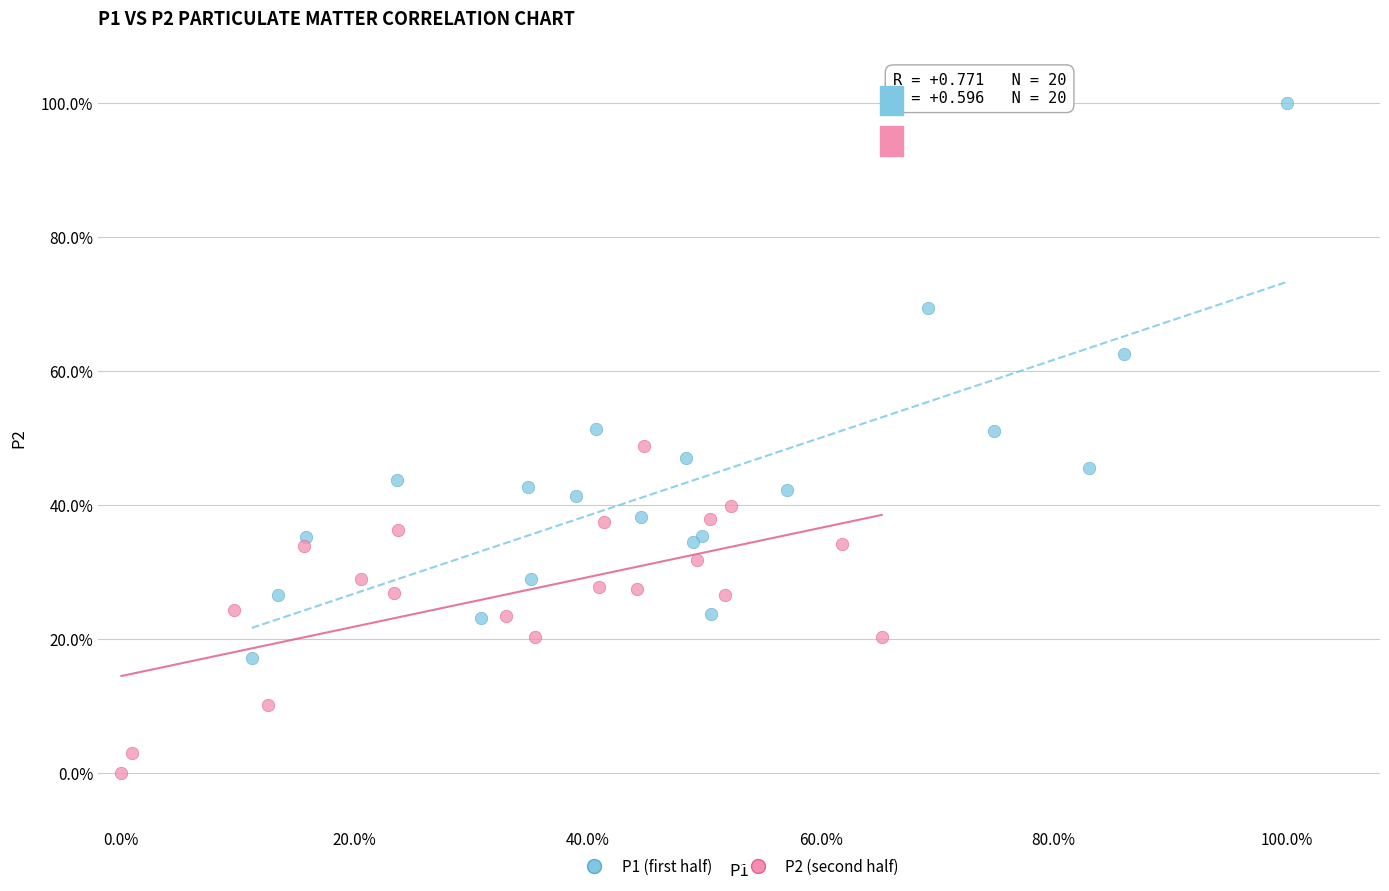

What are all the series names shown in the legend?

P1 (first half), P2 (second half)